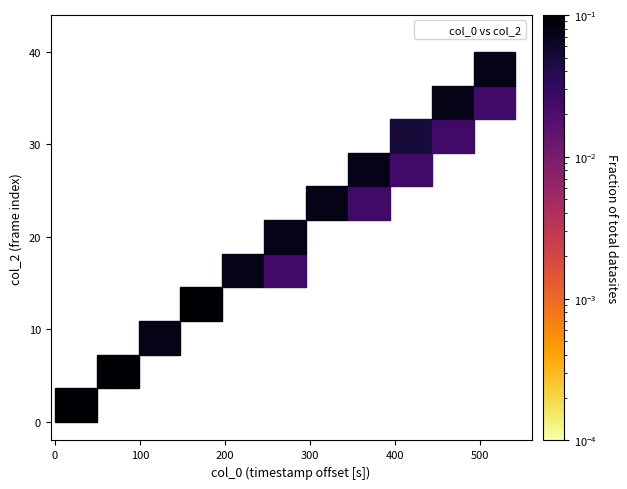

What is the range of Y values (max minus min)?

39